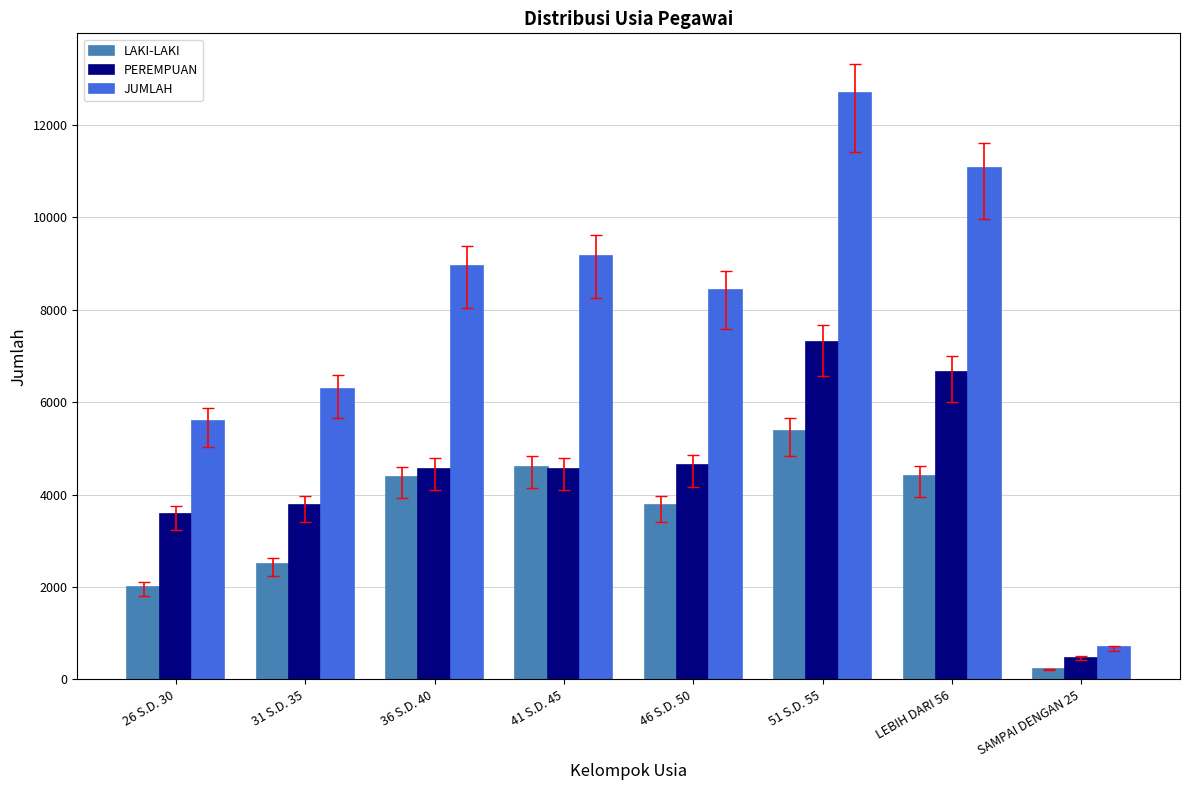

What is the label of the 3rd bar from the right?

51 S.D. 55